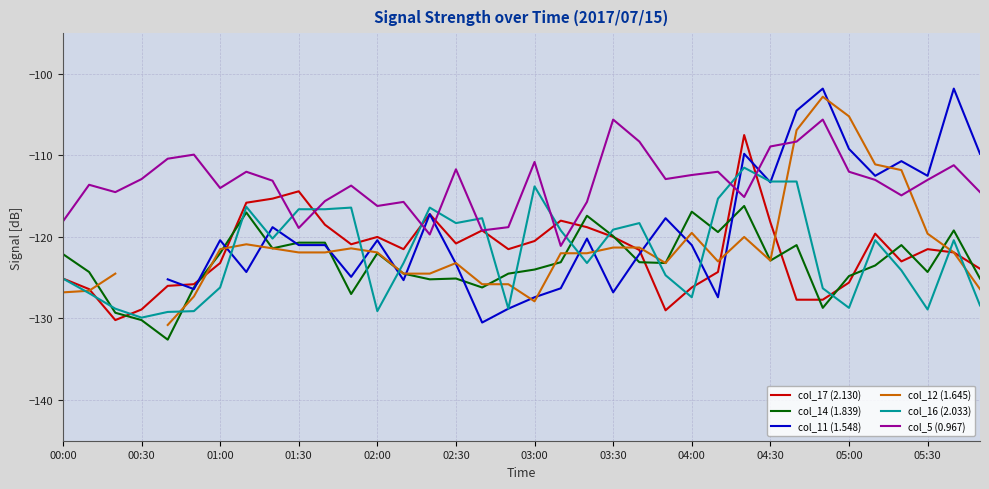

After their last crossing, which series has the higher values: col_11 (1.548) or col_5 (0.967)?

col_11 (1.548)